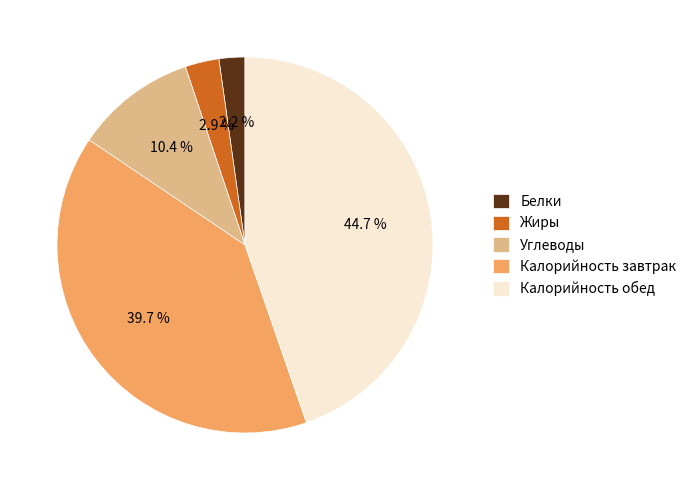

How much of the chart is everything except Калорийность обед?

55.3%